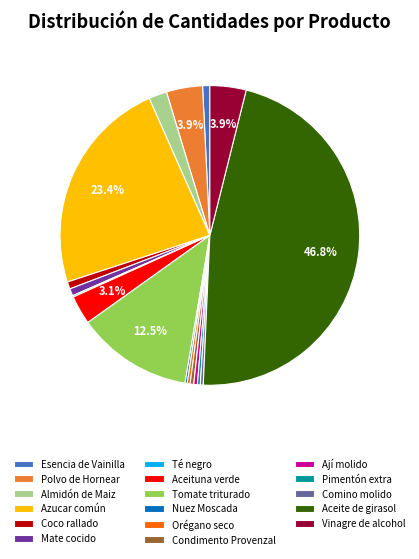

Combined, do Vinagre de alcohol and Esencia de Vainilla account for over 50%?

No